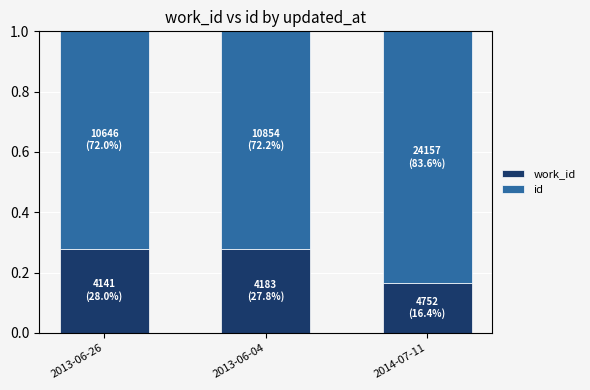

What is the total value across all series at 2014-07-11?

1.0